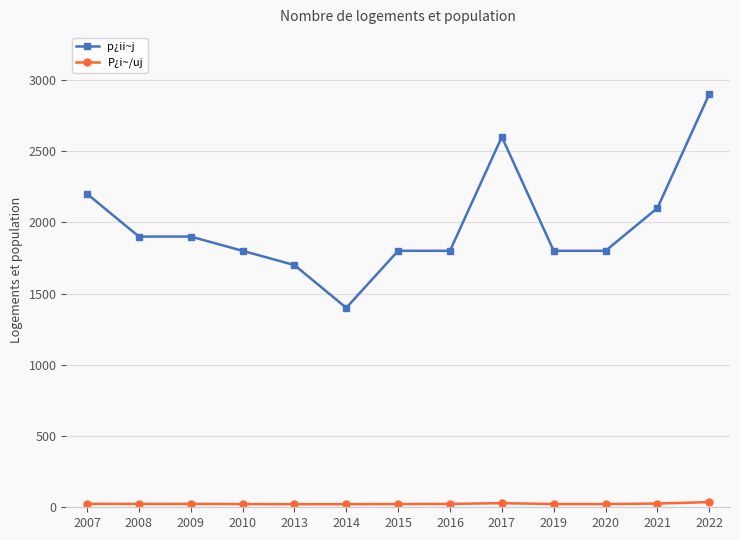

Which label corresponds to the largest value in the chart?

2022